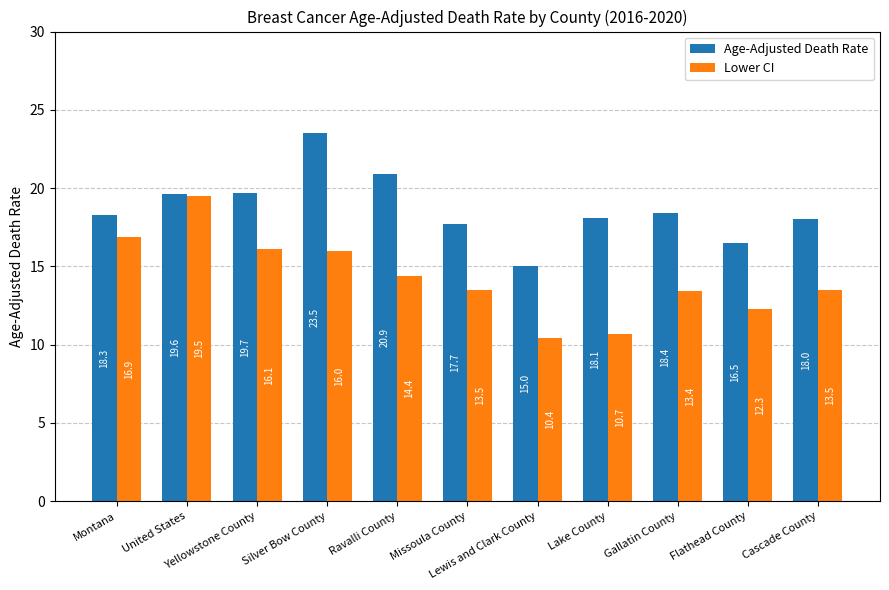

What is the label of the 3rd bar from the right?

Gallatin County